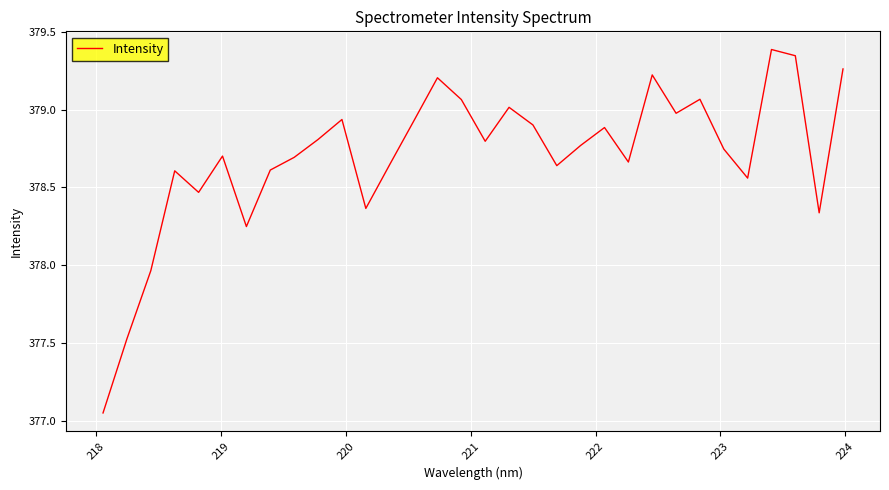

What is the maximum value shown in the chart?

379.4